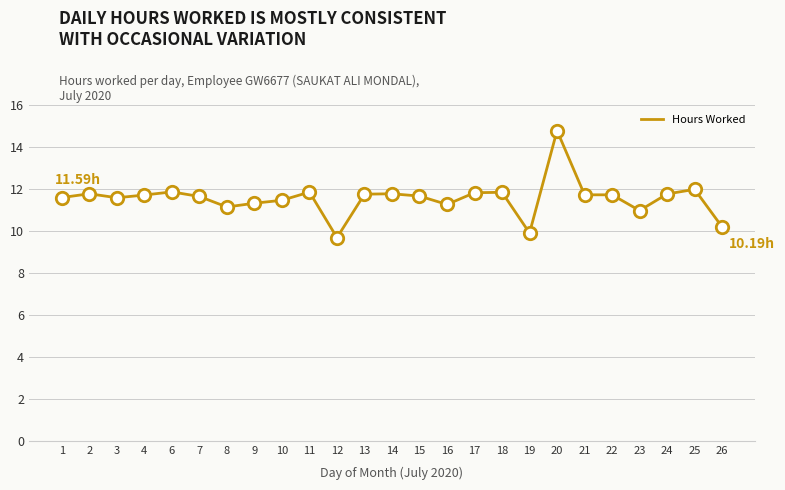

What is the change in value from 18 to 21?

-0.1